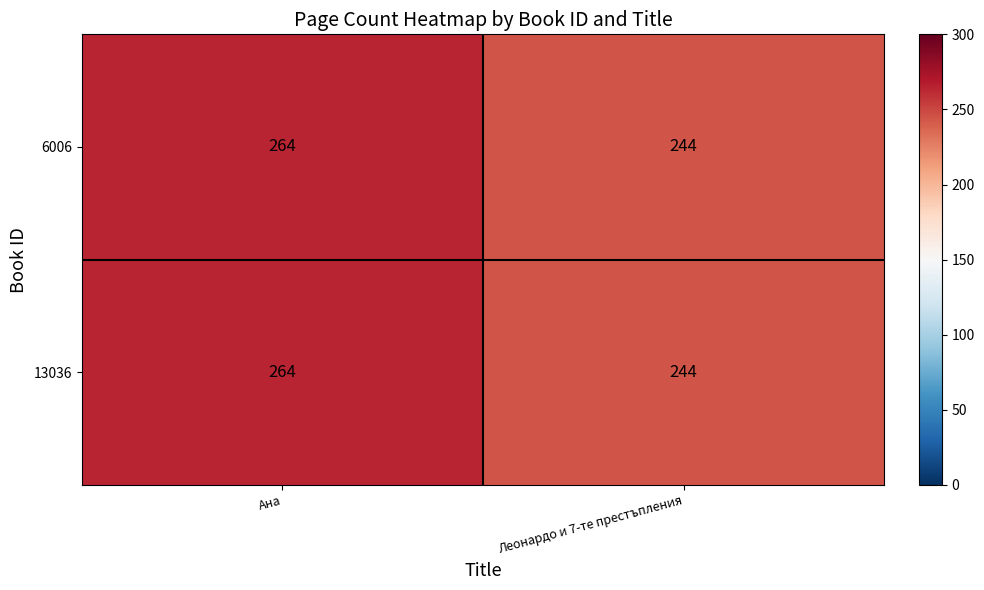

What is the average value of the 6006 series?

254